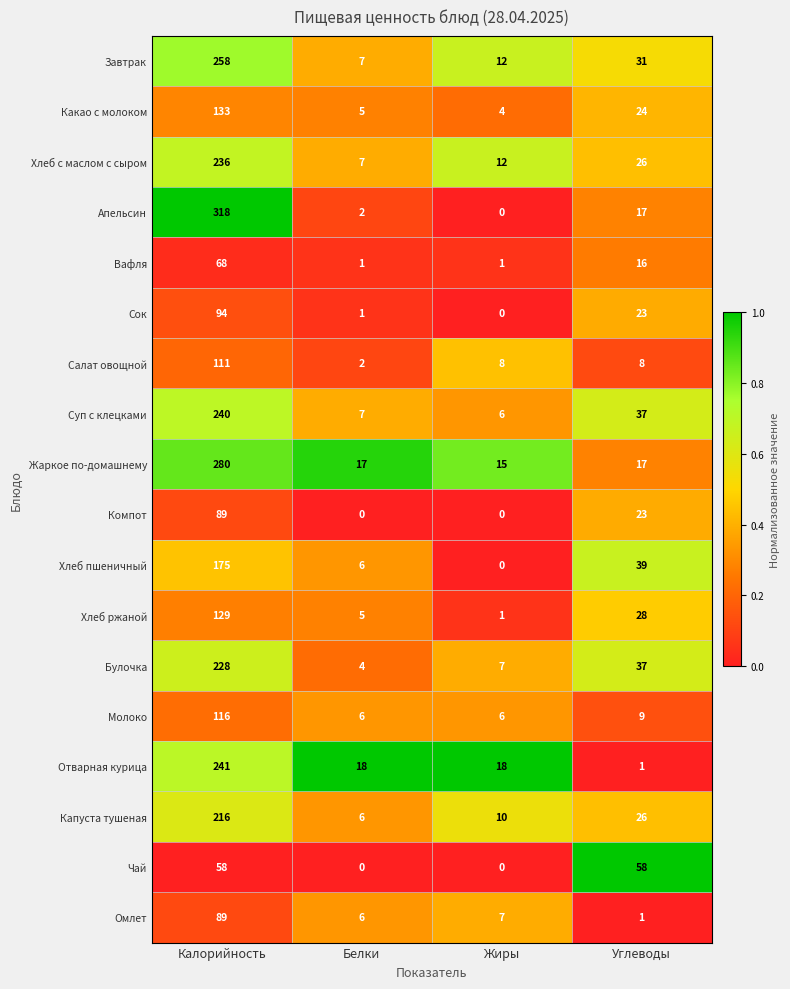

What is the total value across all series at Калорийность?

3079